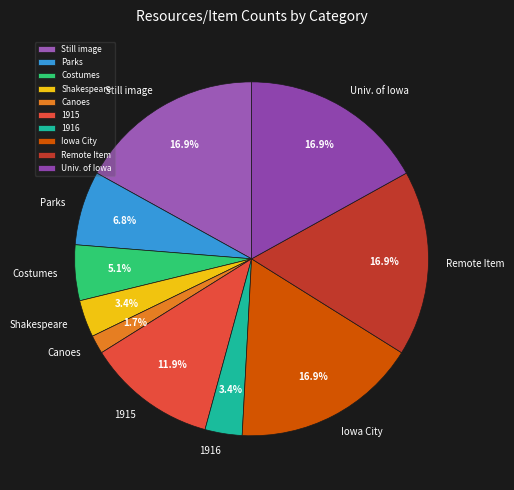

Is there a majority slice in this chart?

No